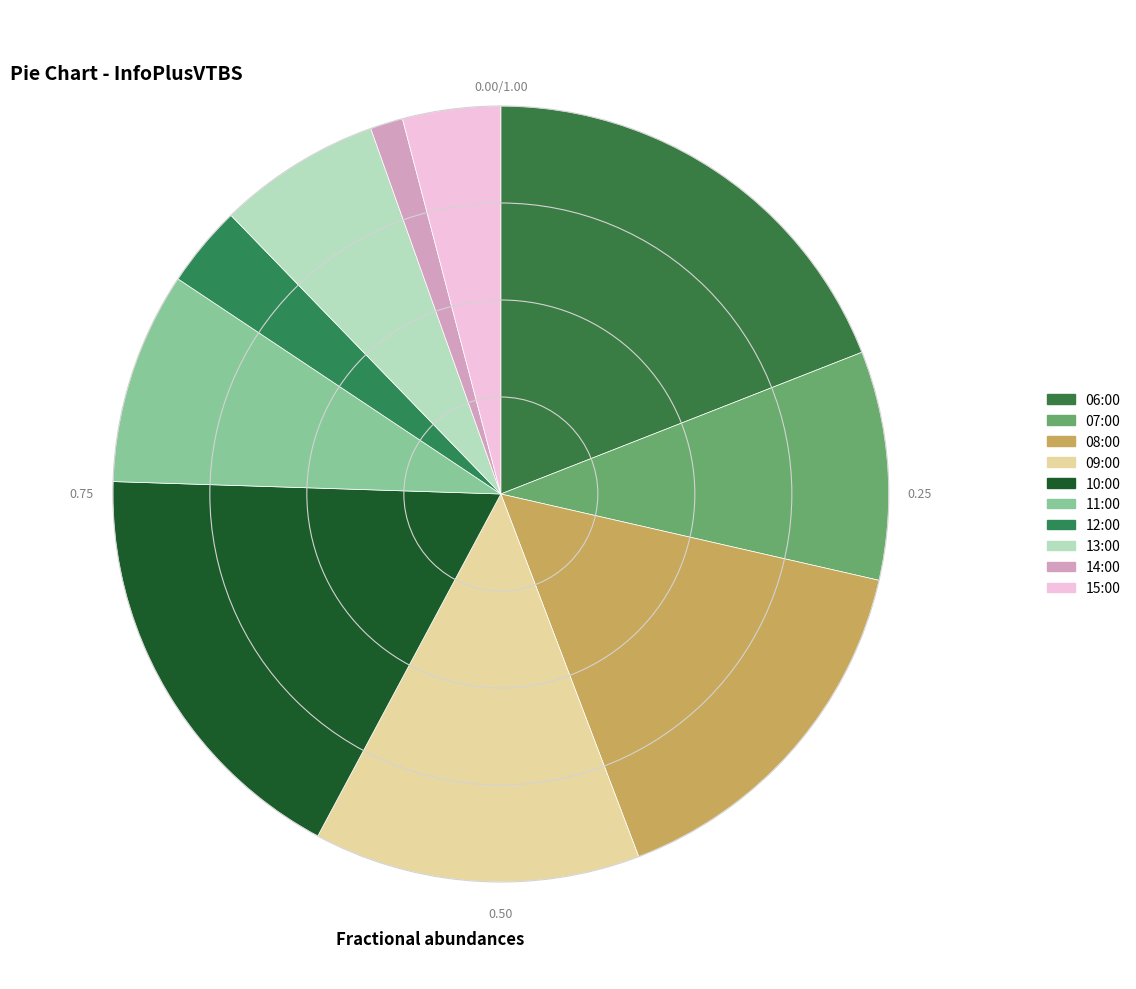

Which has a higher value, 12:00 or 06:00?

06:00